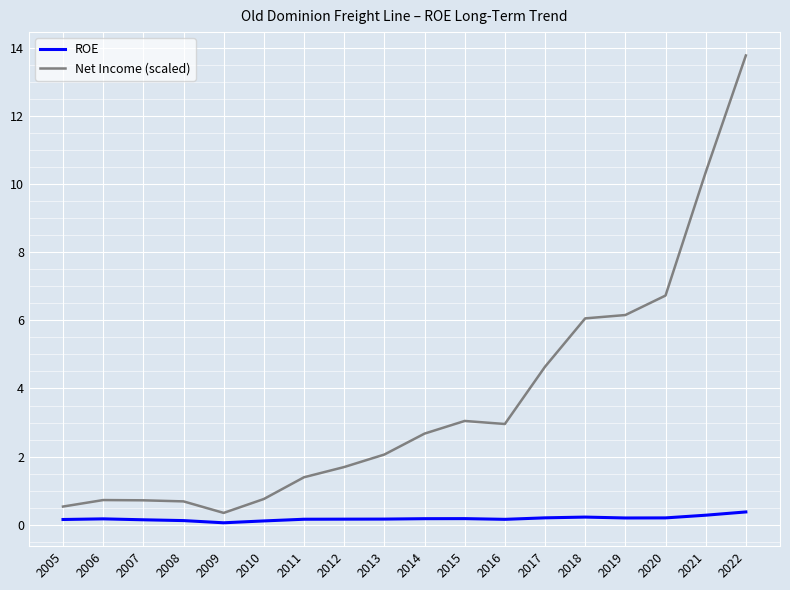

What is the difference between the maximum and minimum values in the Net Income (scaled) series?

13.4